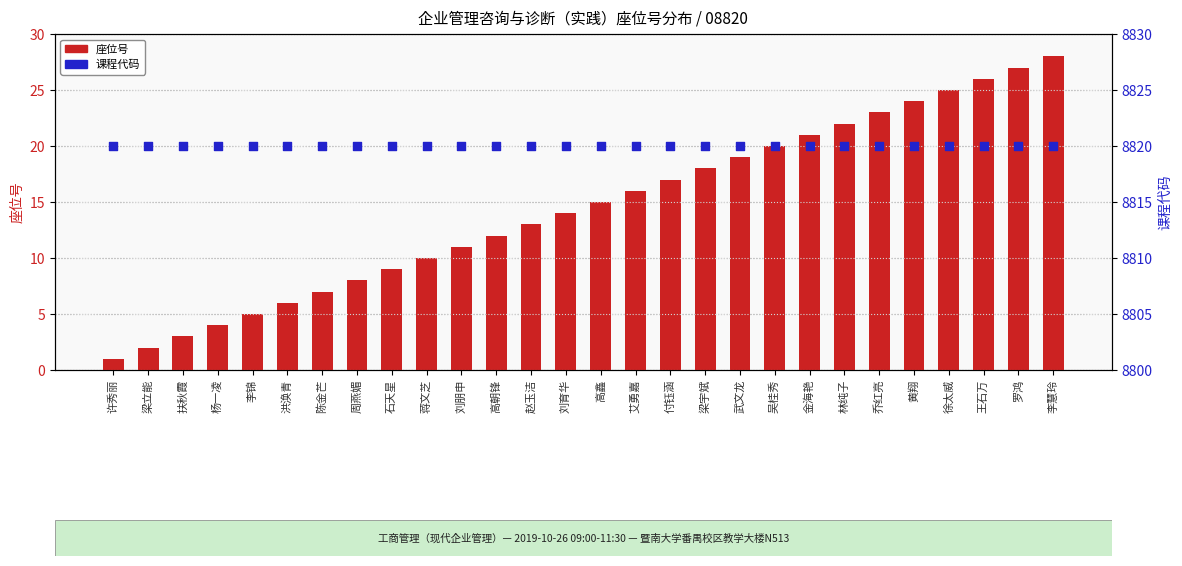

Which series contains the highest Y value?

课程代码